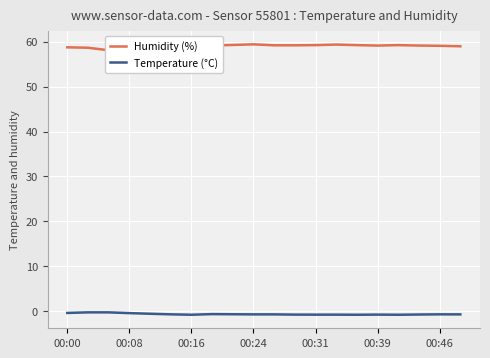

Is the value of Temperature (°C) at 10 greater than the value of Humidity (%) at 00:16?

No